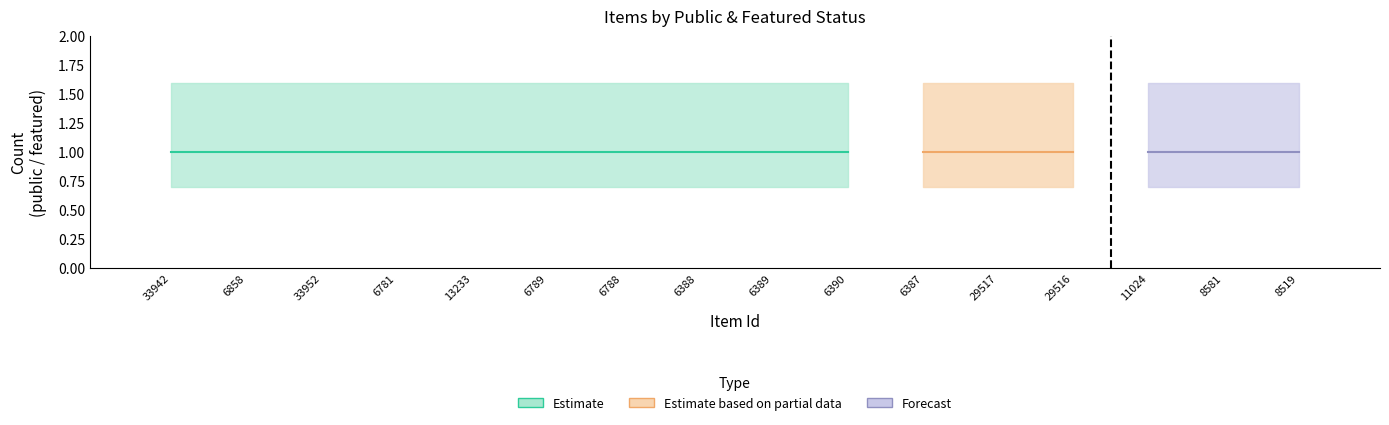

Rank the categories by public value from lowest to highest.

33942, 6858, 33952, 6781, 13233, 6789, 6788, 6388, 6389, 6390, 6387, 29517, 29516, 11024, 8581, 8519